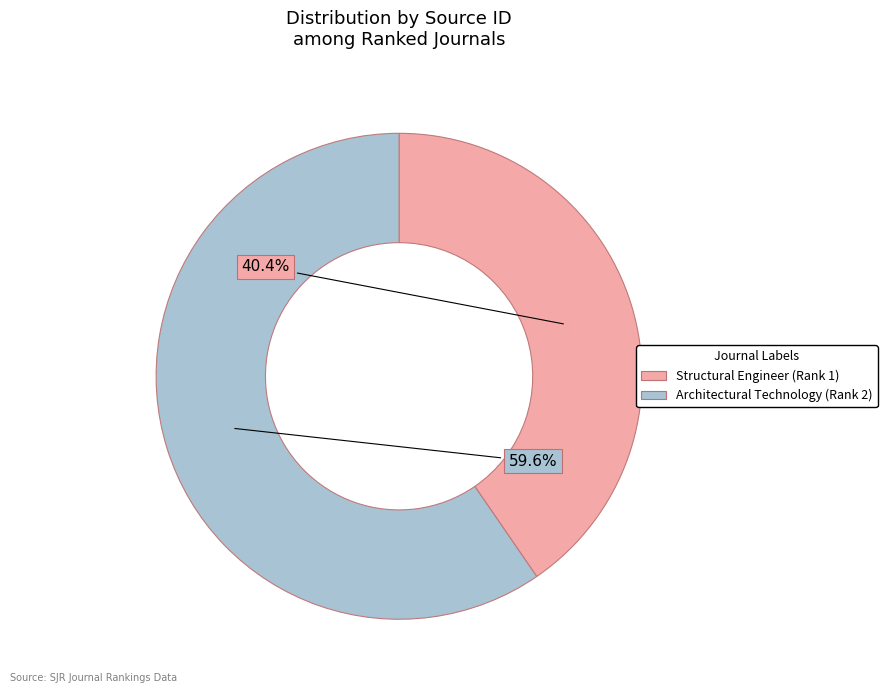

What is the ratio of the value at Architectural Technology (Rank 2) to the value at Structural Engineer (Rank 1)?

1.5